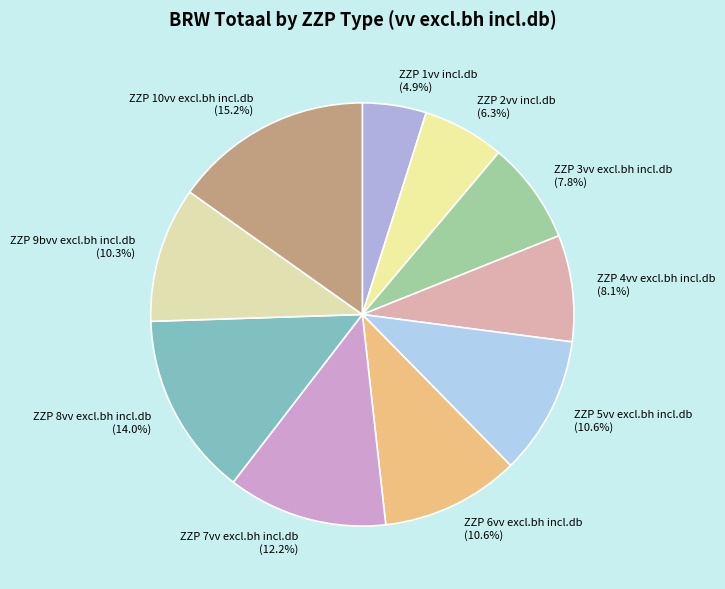

Is there a majority slice in this chart?

No